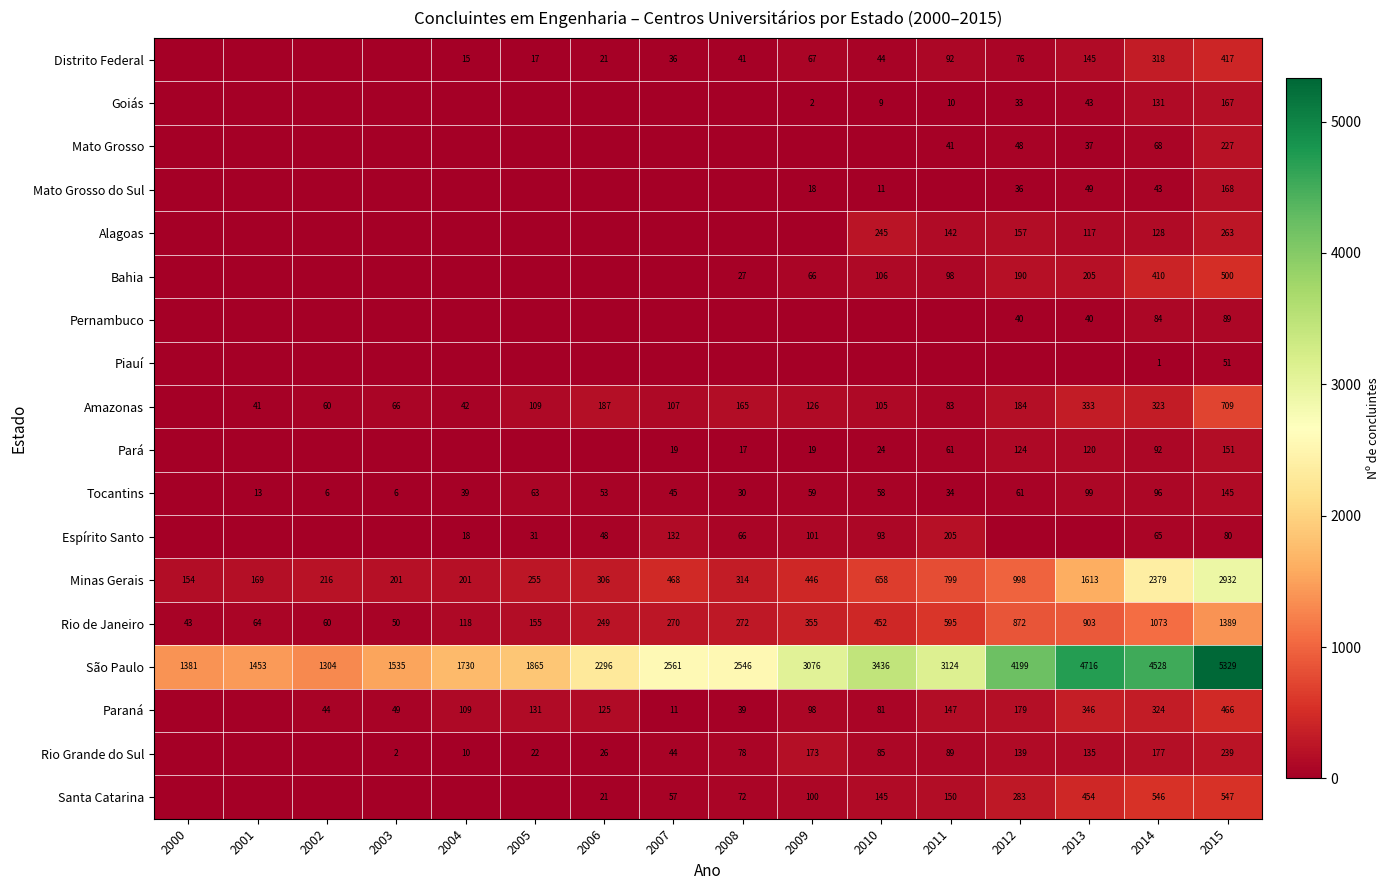

Is the value of Distrito Federal at 2014 greater than the value of Mato Grosso do Sul at 2012?

Yes